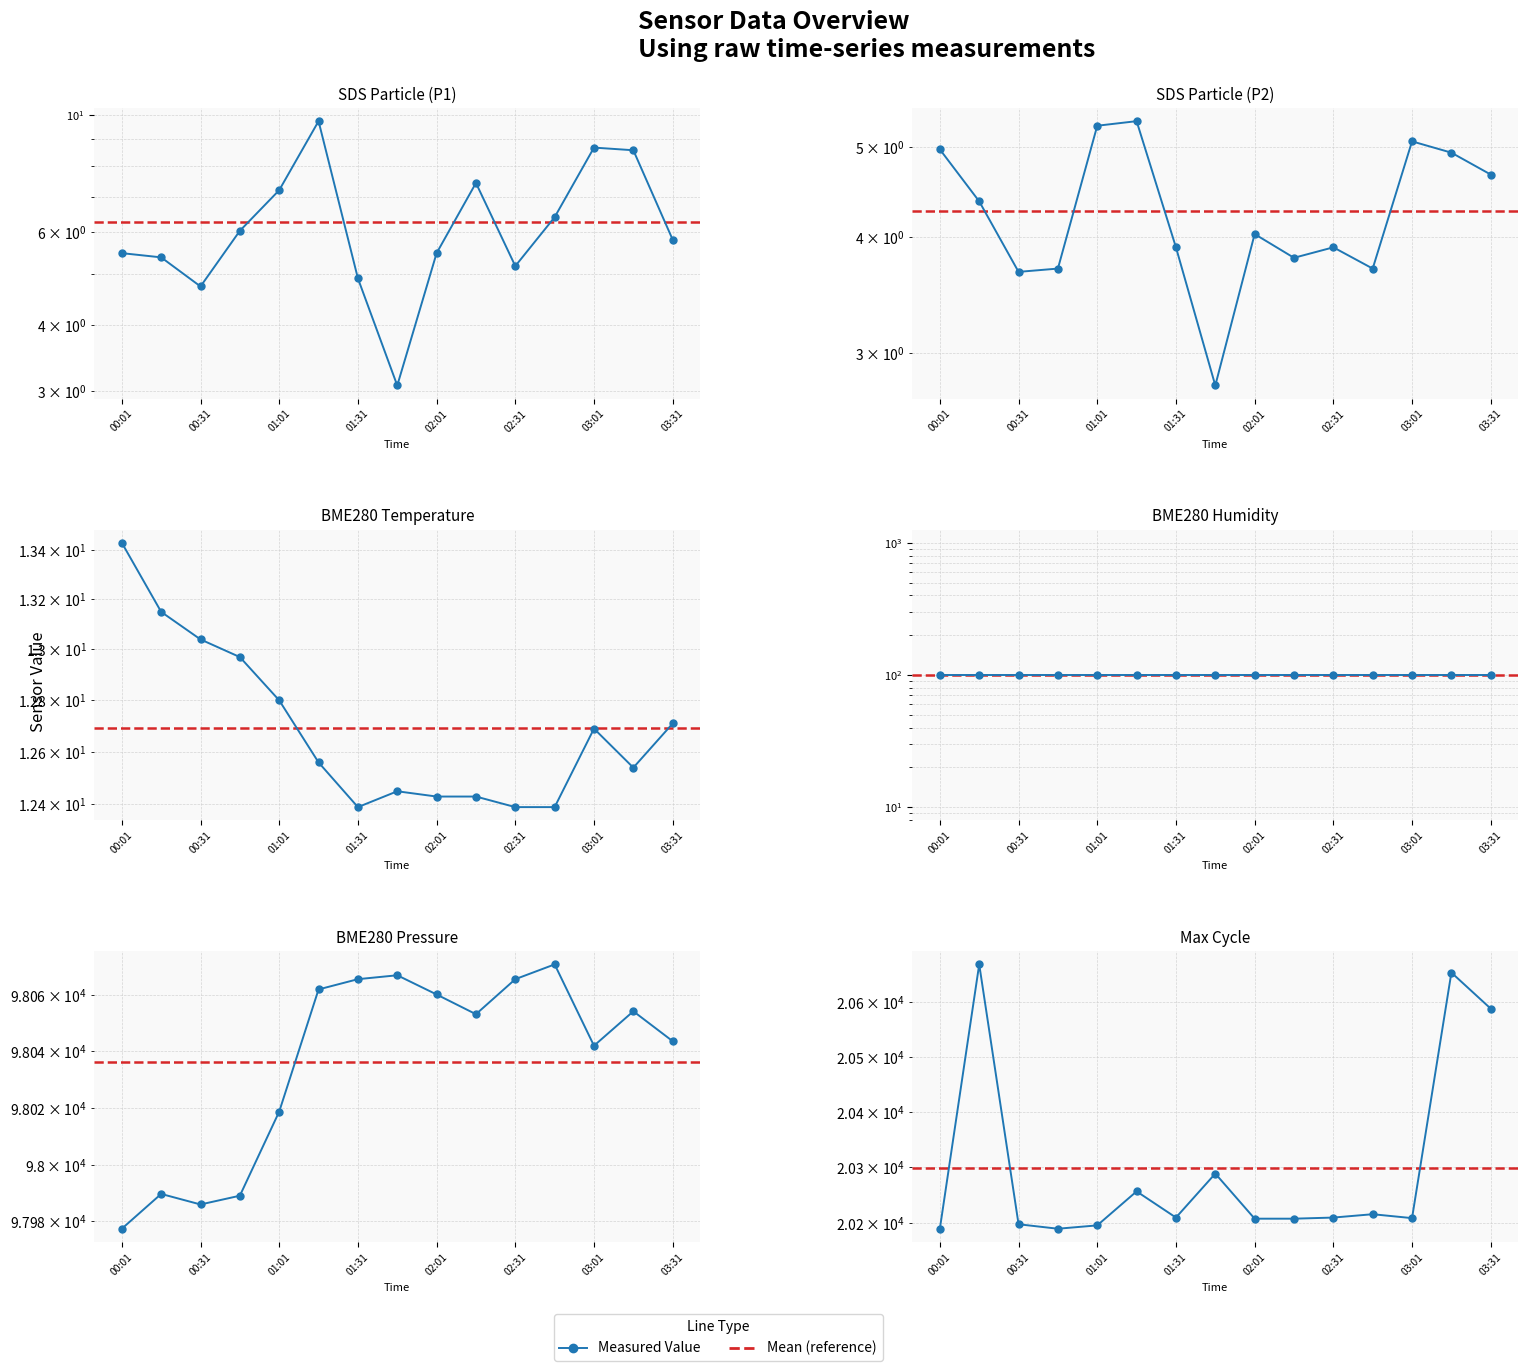

True or false: Max_cycle and SDS_P2 intersect in this chart.

False